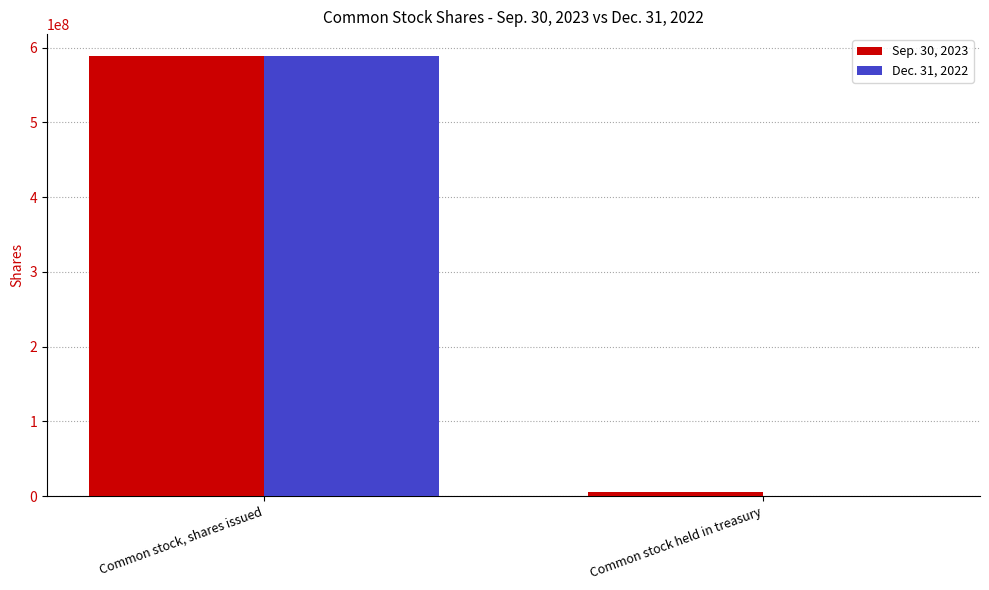

What is the maximum value shown in the chart?

588651638